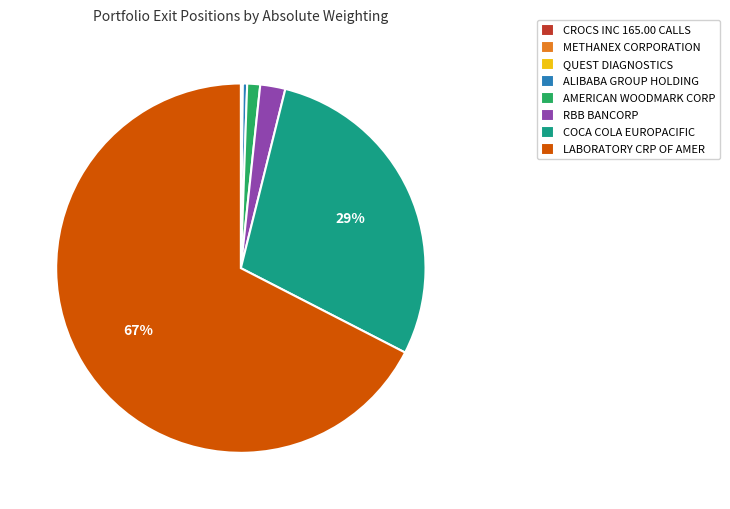

To the nearest percent, what portion does AMERICAN WOODMARK CORP represent?

1%